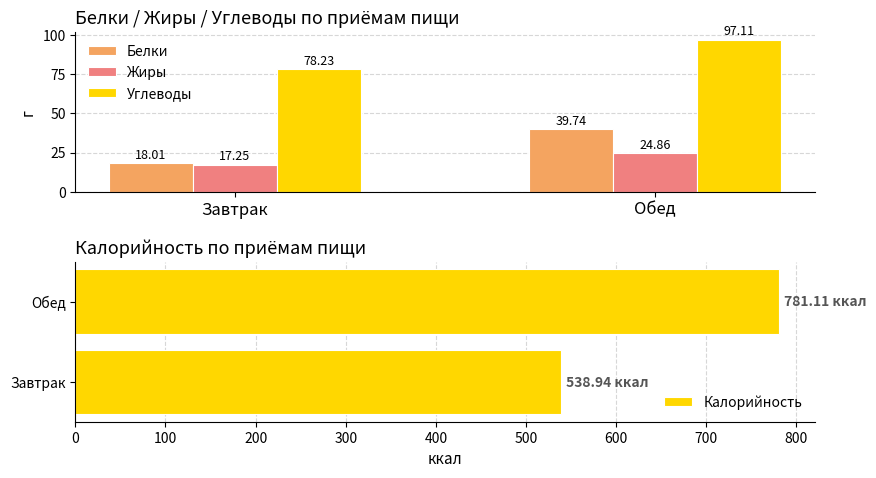

What are all the series names shown in the legend?

Белки, Жиры, Углеводы, Калорийность